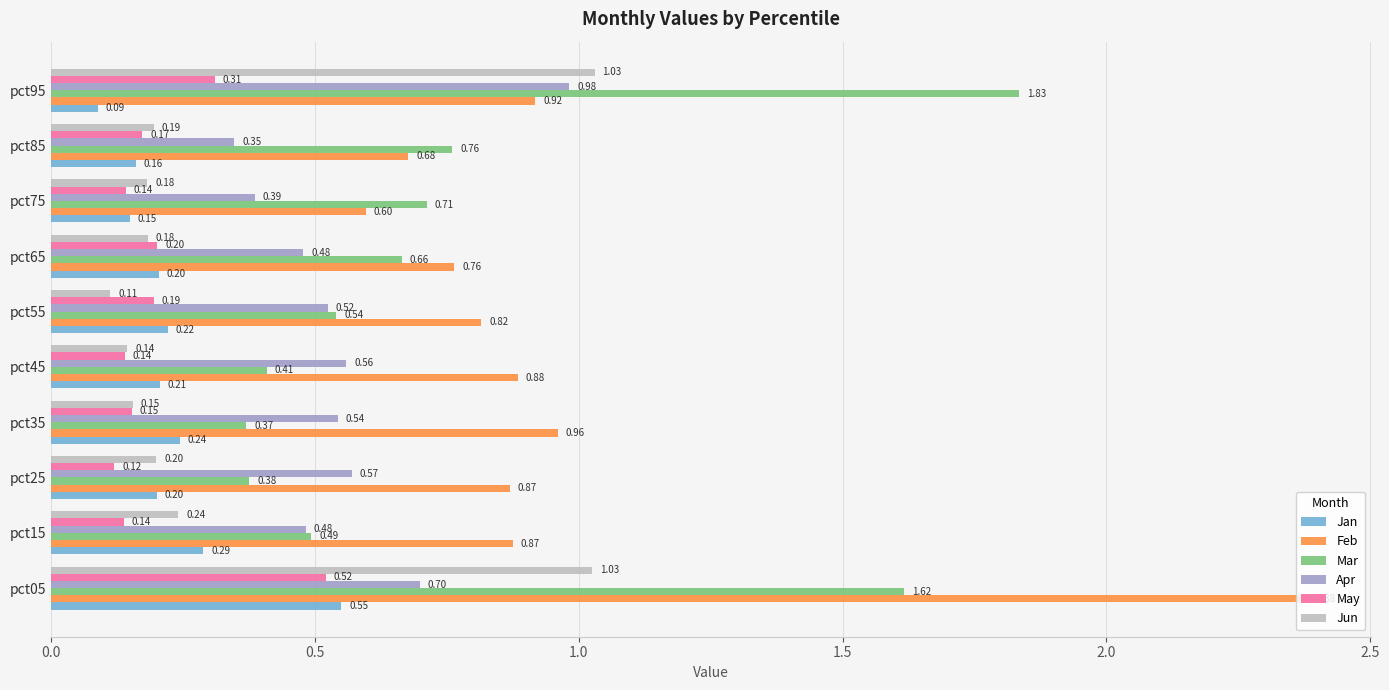

List the series in order of their peak value, highest first.

Feb, Mar, Jun, Apr, Jan, May